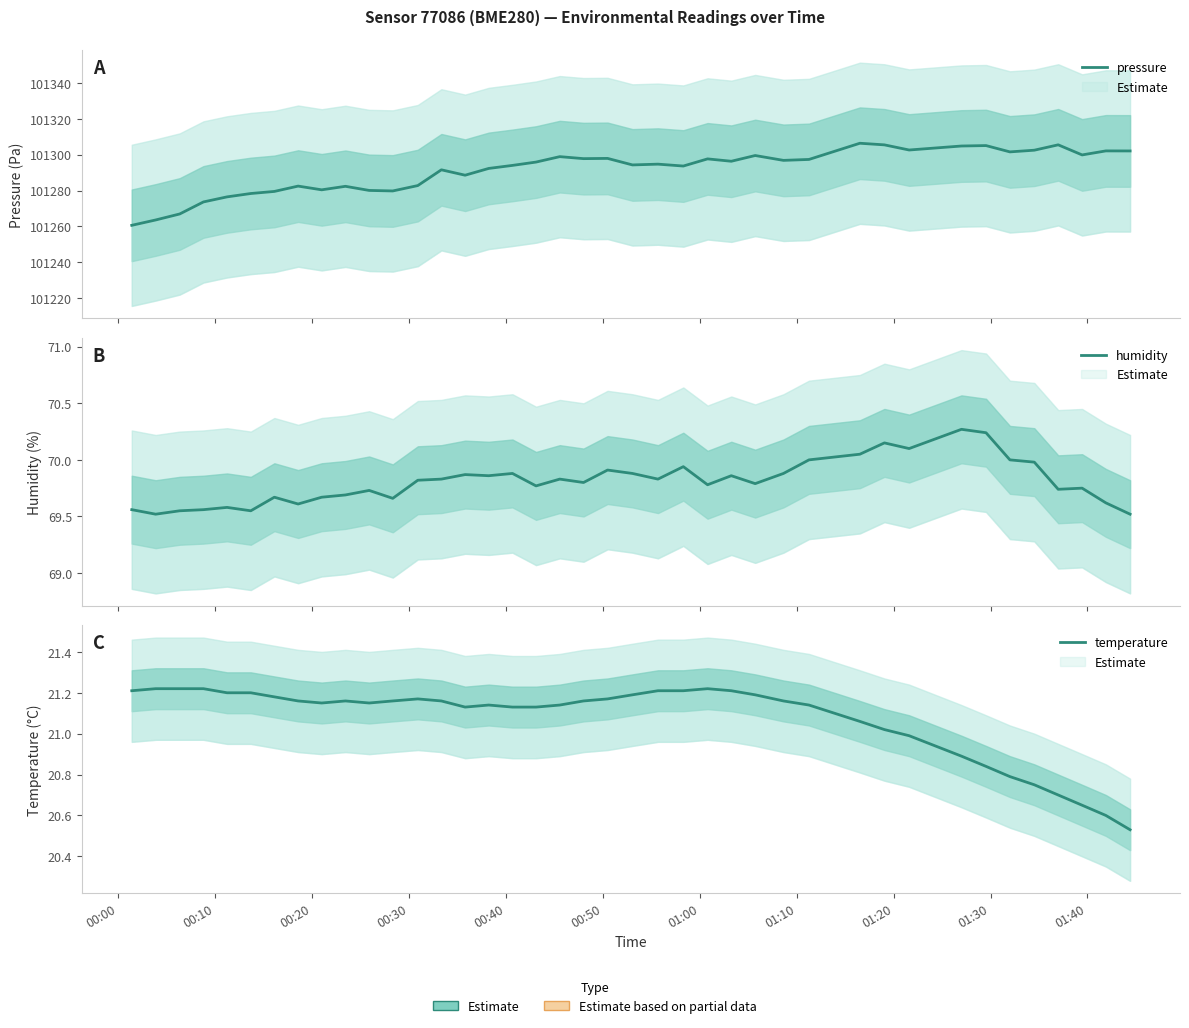

What value does the humidity series have at 00:00?

69.6